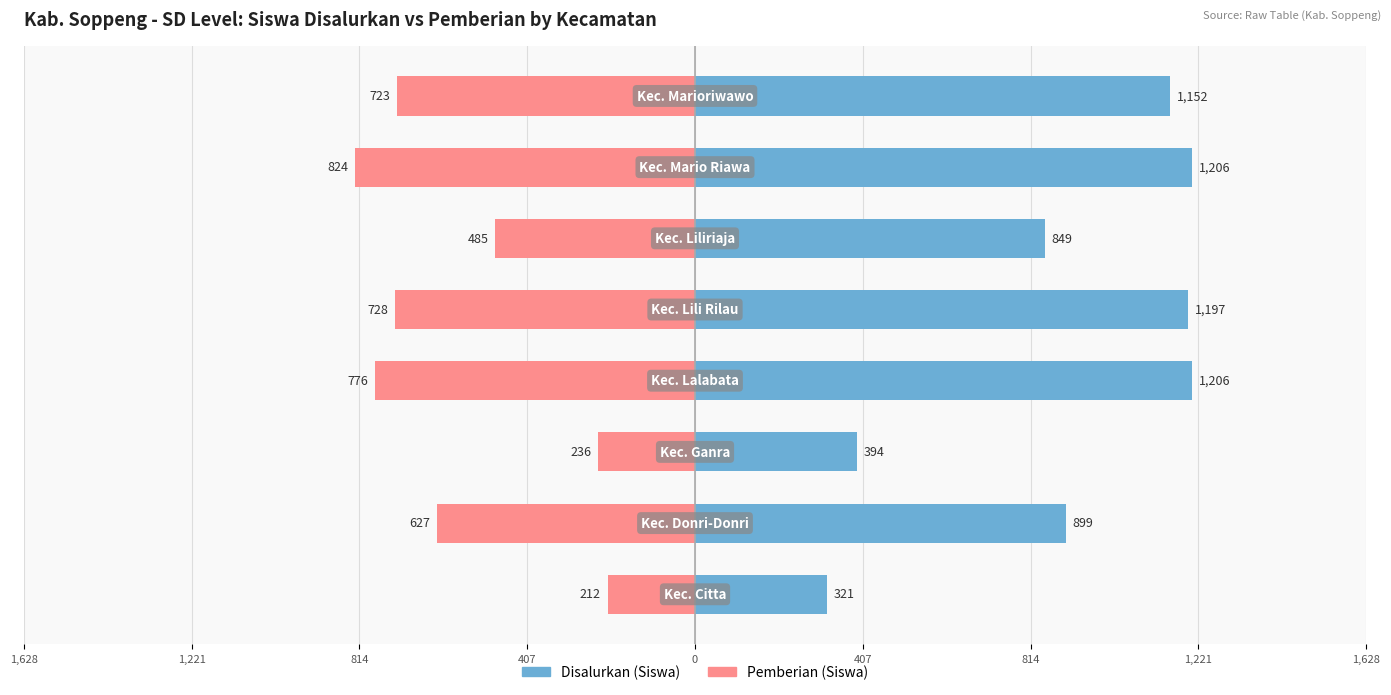

How many groups of bars are there?

8